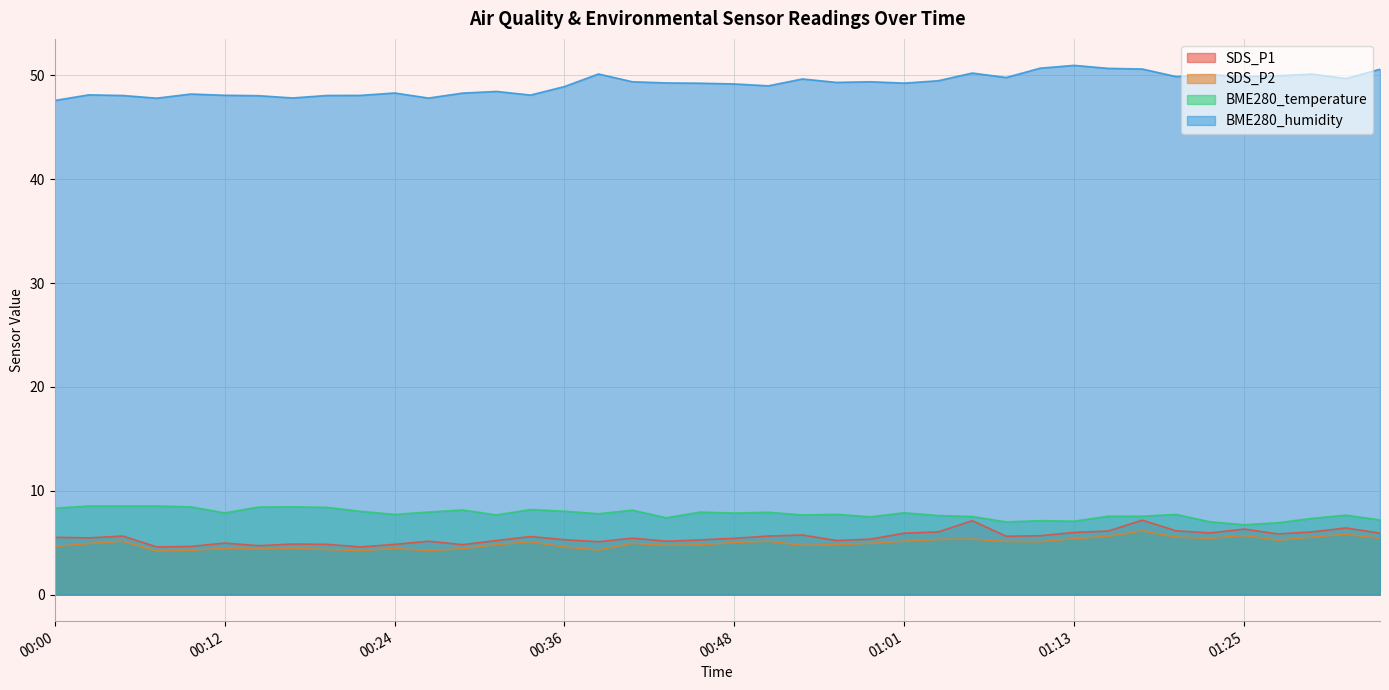

Which has a higher value, 01:10 or 00:12?

01:10